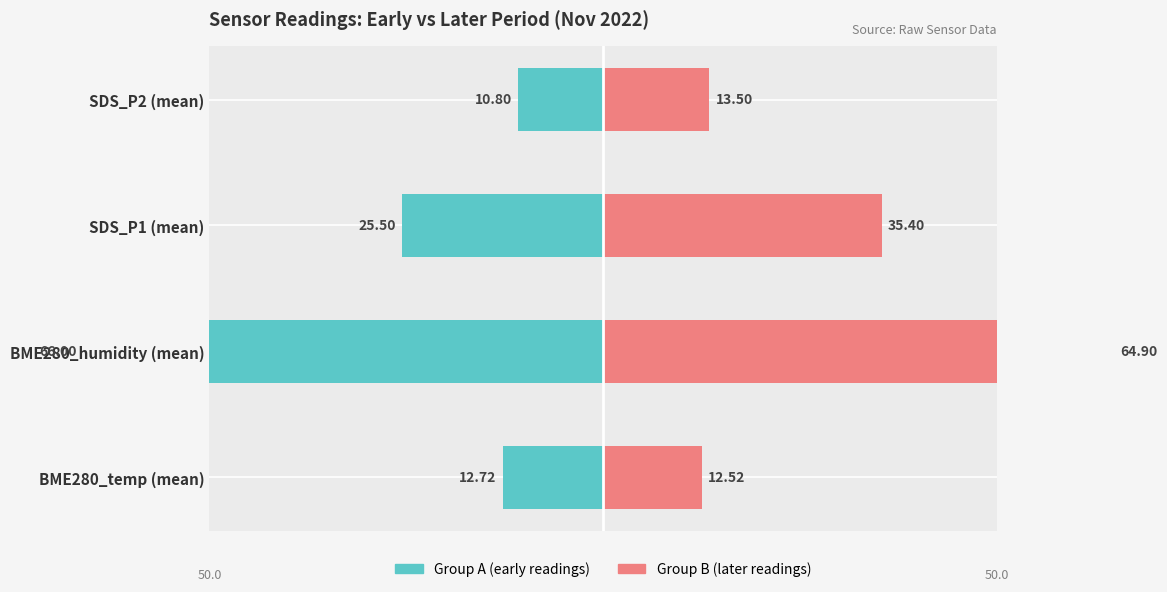

Reading left to right, extract all data points from this chart.

Group A (early readings): -12.7	-66.0	-25.5	-10.8
Group B (later readings): 12.5	64.9	35.4	13.5